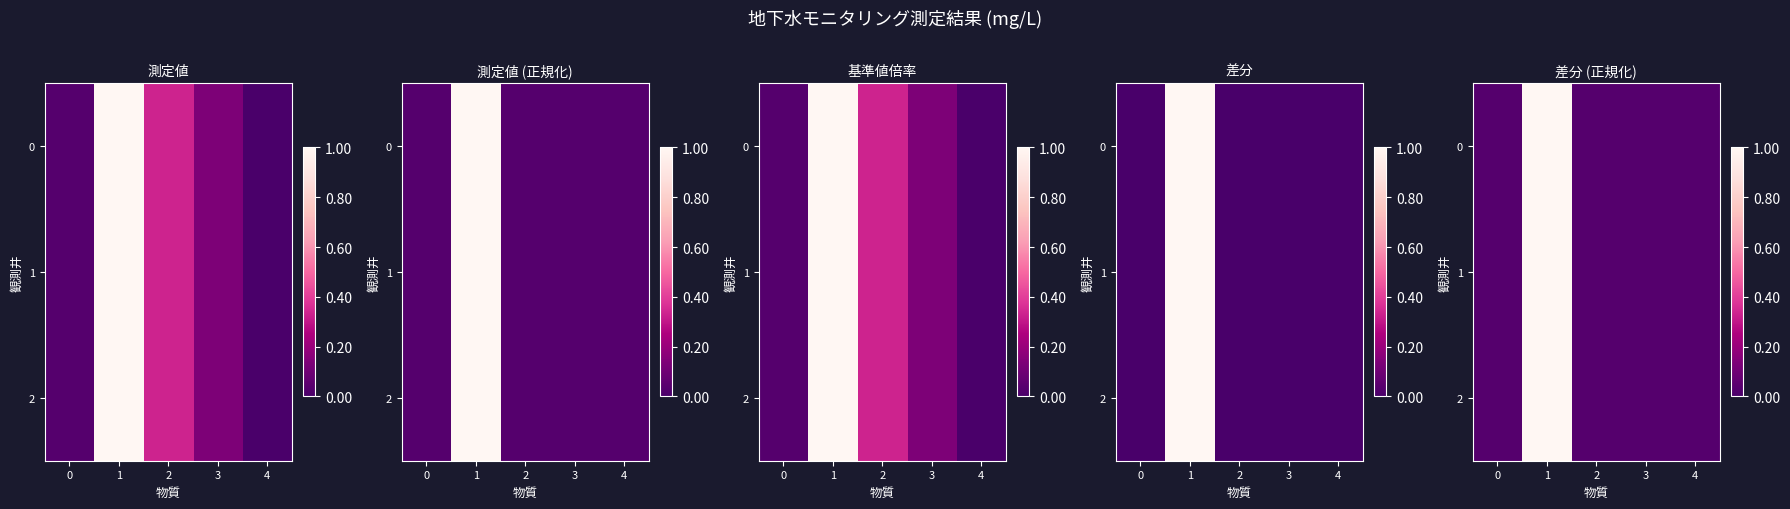

At 2, list the series in order from largest to smallest.

0, 1, 2